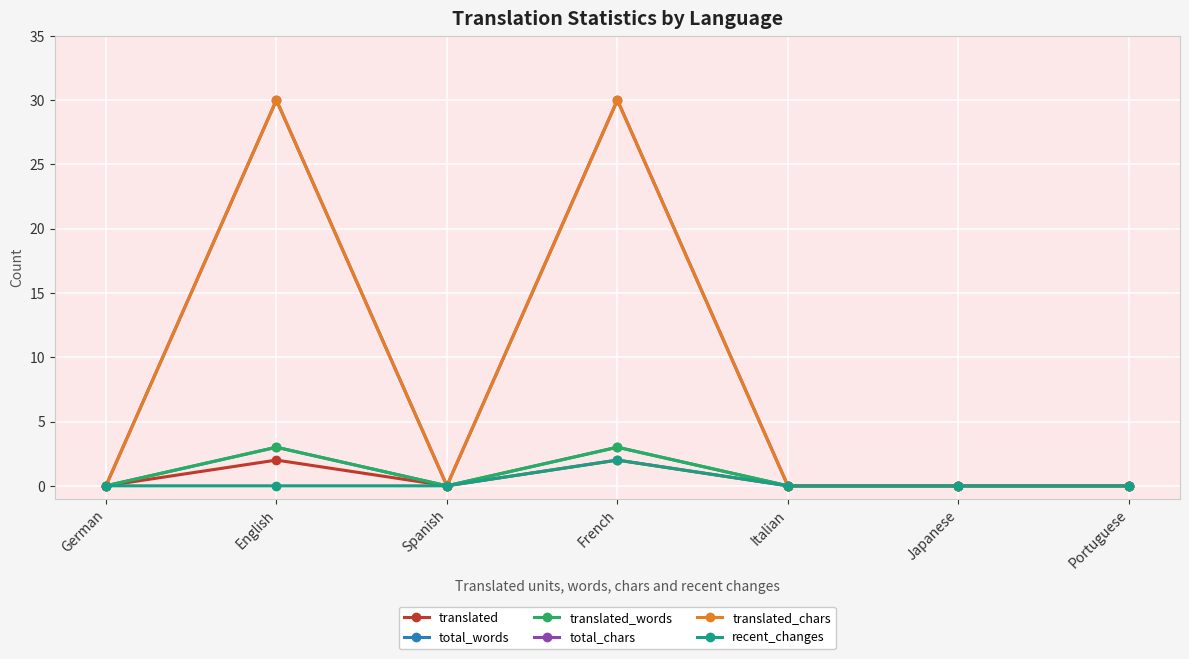

Which has a higher value, Italian or English?

English